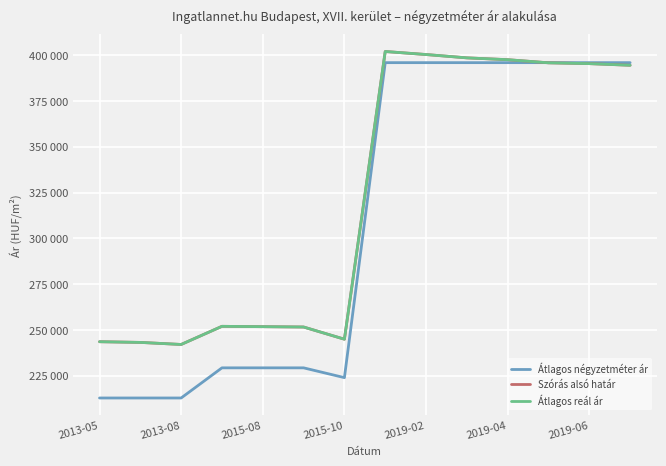

Is this an area chart (filled region under the line)?

No